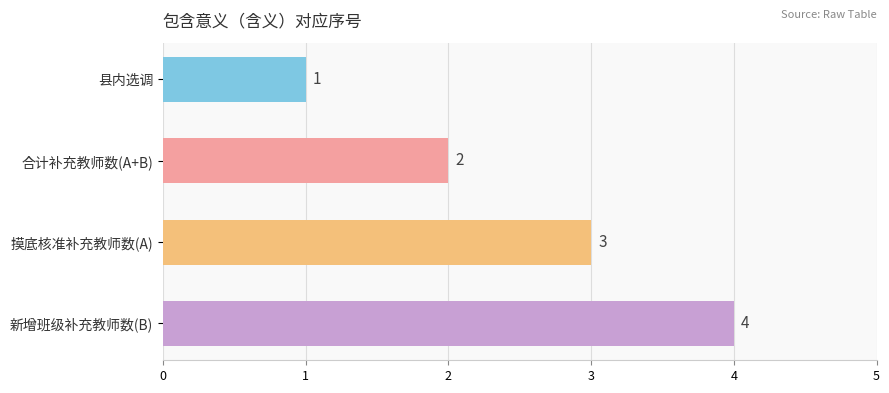

What is the change in value from 合计补充教师数(A+B) to 摸底核准补充教师数(A)?

+1